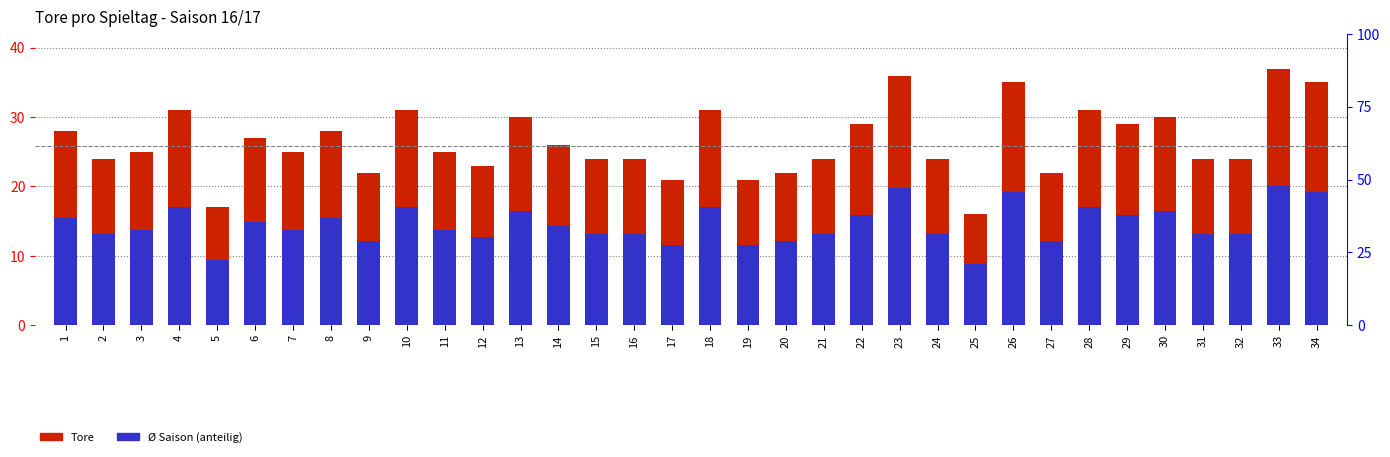

The value of Tore at 9 is 11.5. True or false?

False